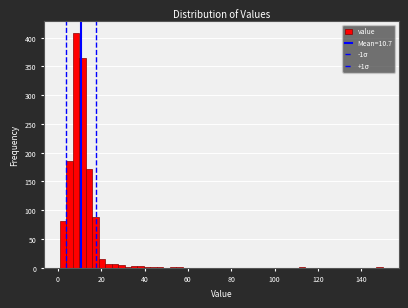

Read against the x-axis, roughly where is the centre of the tallest bar?

8